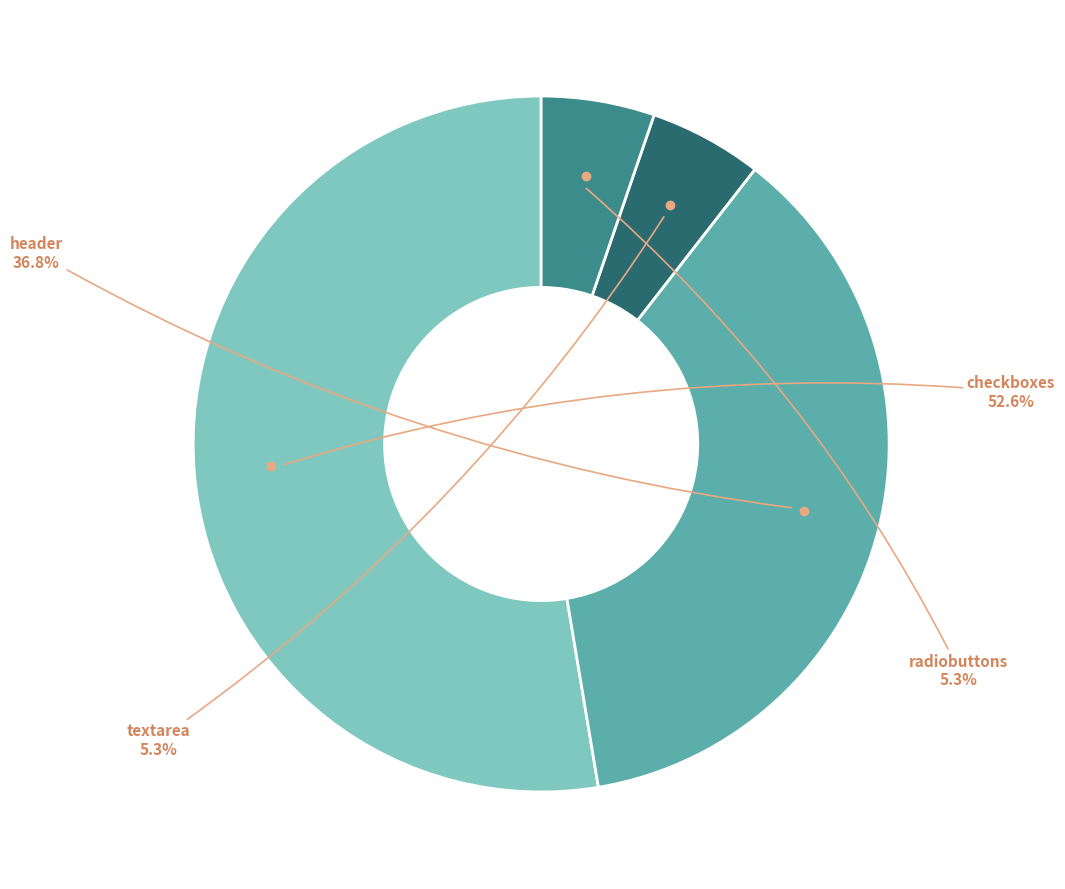

Is there any slice that represents more than half of the pie?

Yes